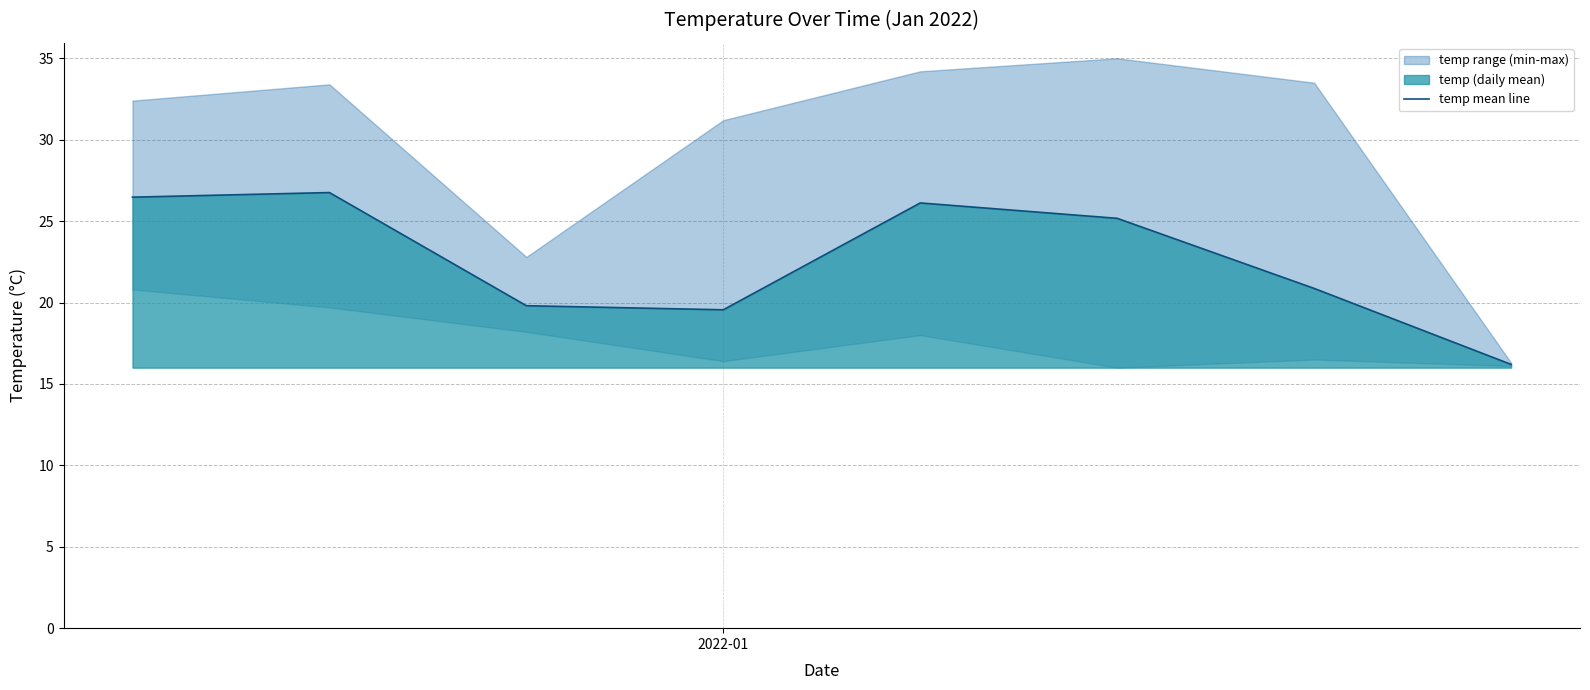

What is the minimum value for temp mean line?

16.2